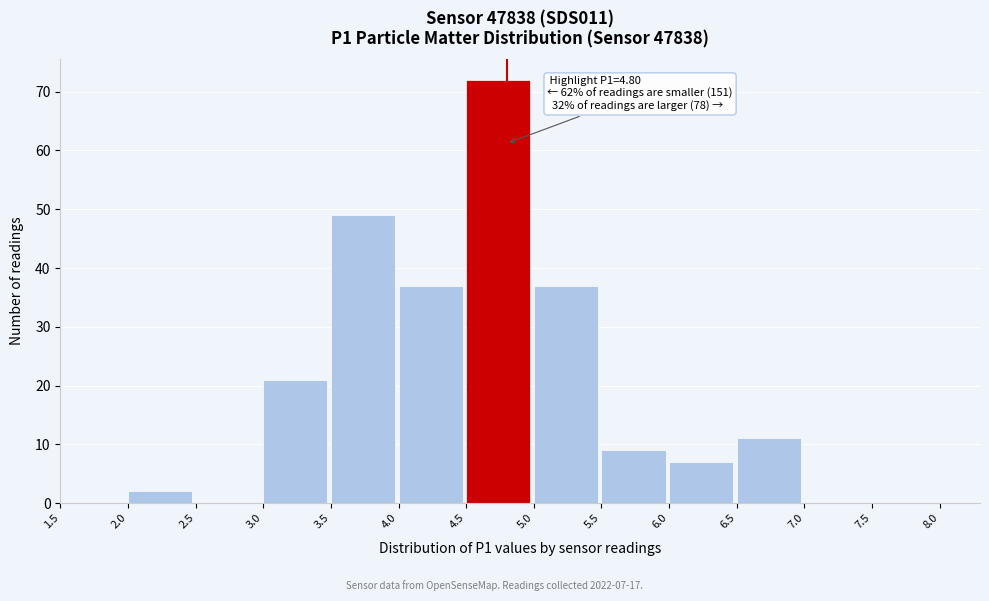

Which range on the x-axis has the tallest bar?

4.5 to 5.0